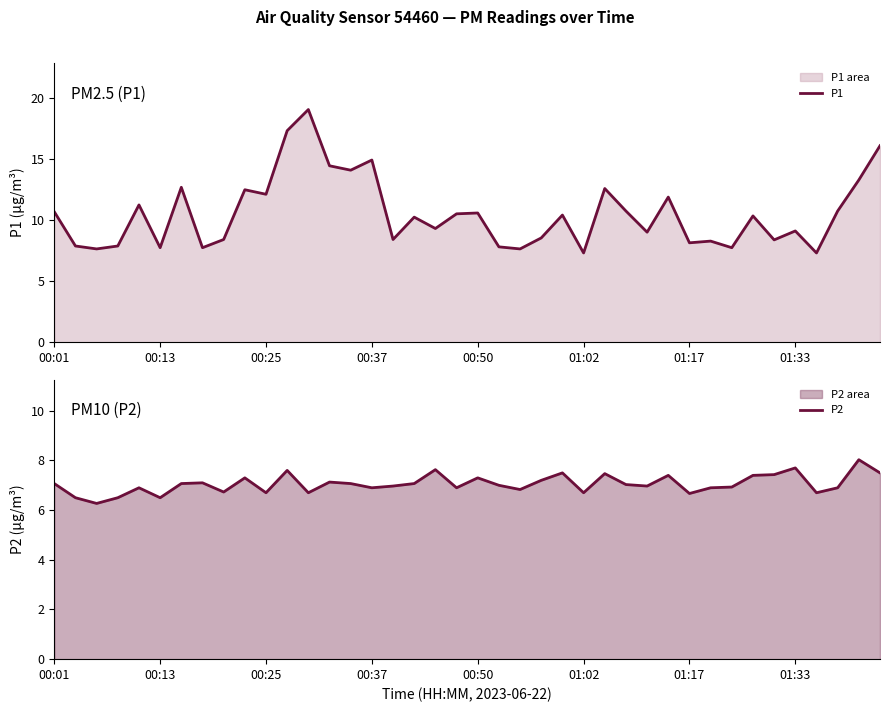

What is the spread (max minus min) of values at 01:33?

1.4